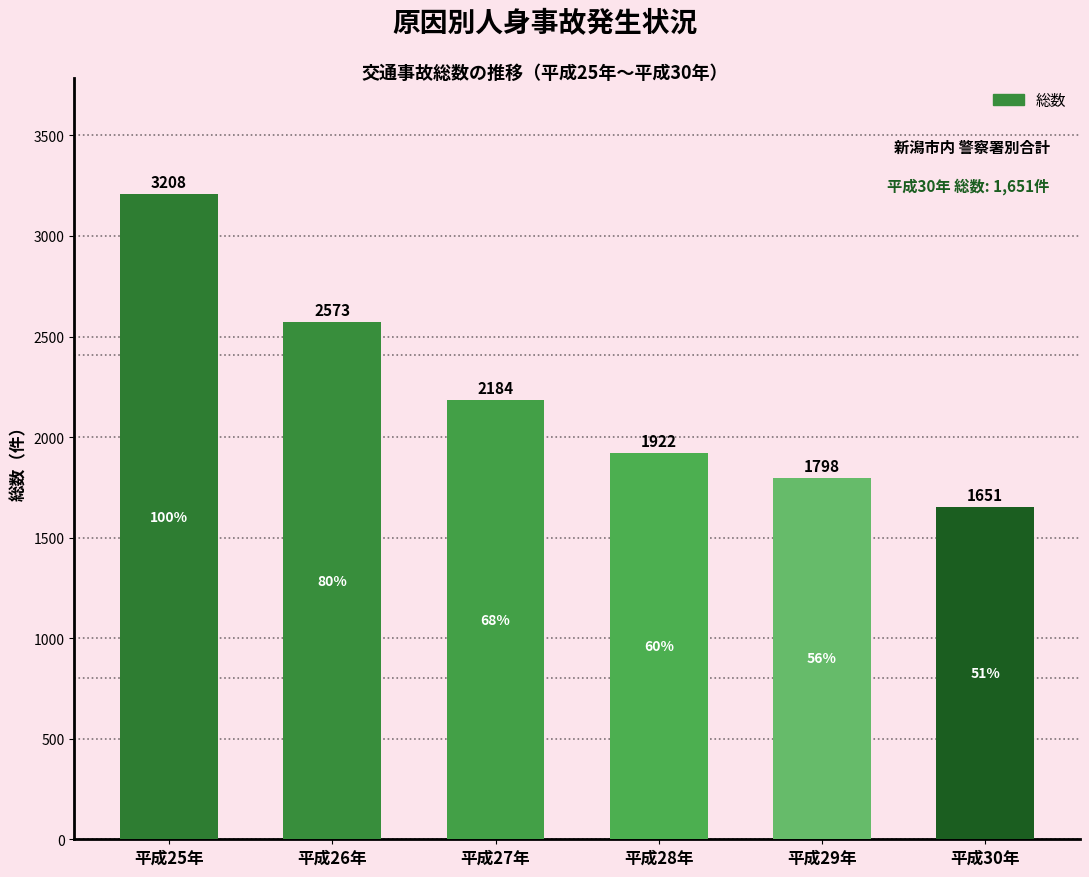

Reading right to left, what are all the values shown in this chart?

平成30年=1651	平成29年=1798	平成28年=1922	平成27年=2184	平成26年=2573	平成25年=3208